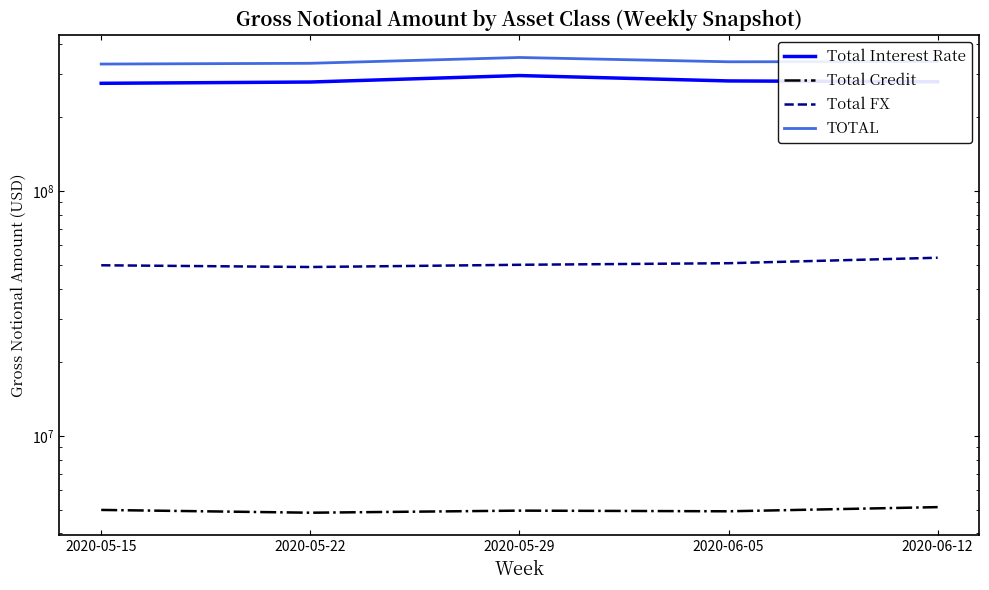

Reading left to right, transcribe all the data shown in this chart.

Total Interest Rate: 275840824	279188562	296733029	282060947	279876522
Total Credit: 4982619	4853785	4949677	4919042	5115789
Total FX: 49789122	48979753	50017838	50765270	53447826
TOTAL: 330612565	333022100	351700544	337745259	338440137